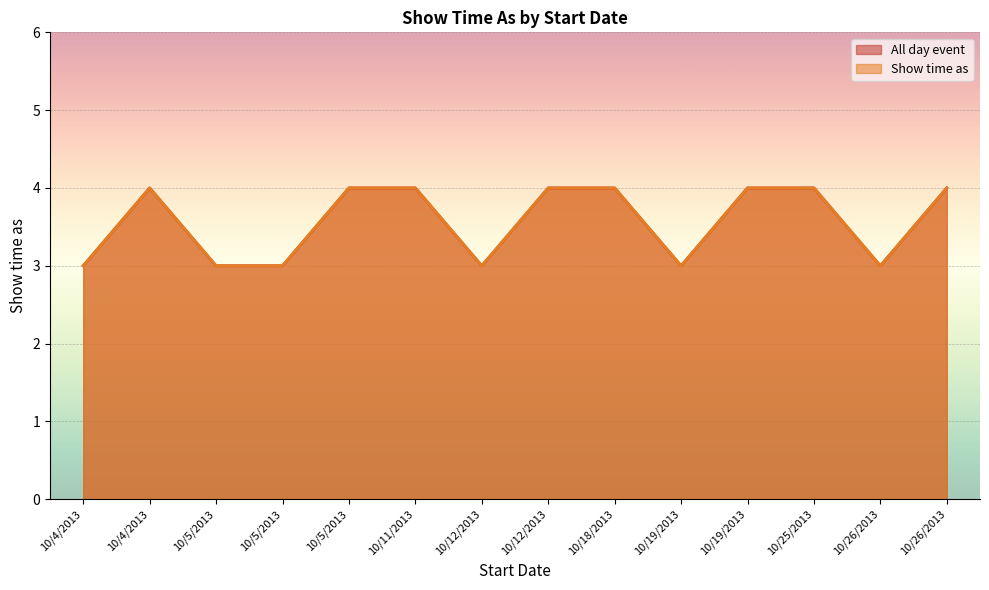

What is the difference between the second highest and minimum values in the Show time as series?

1